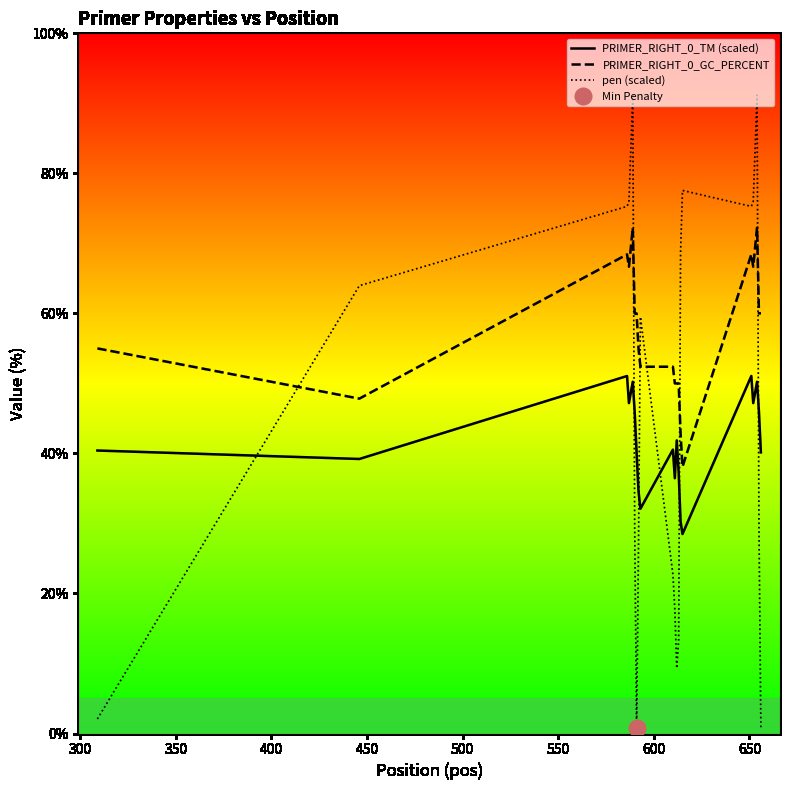

How many intersections are there between pen (scaled) and PRIMER_RIGHT_0_TM (scaled)?

6